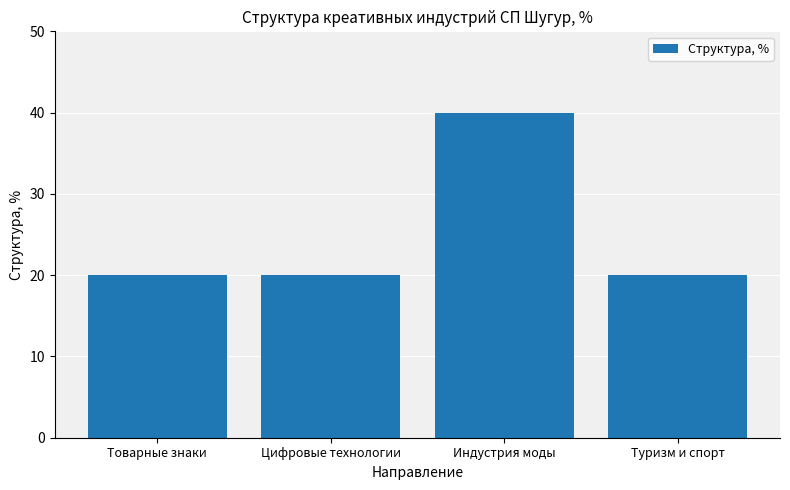

Is it true that the value at Туризм и спорт is 5?

False